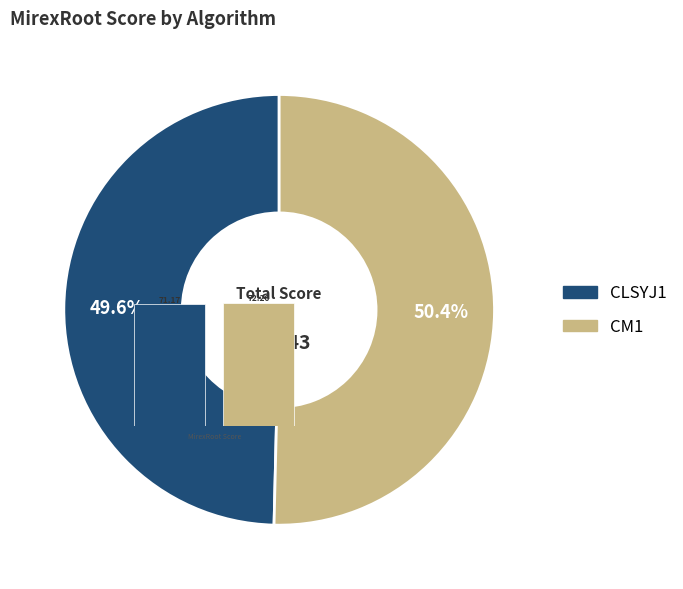

The CLSYJ1 slice represents 44% of the pie. True or false?

False